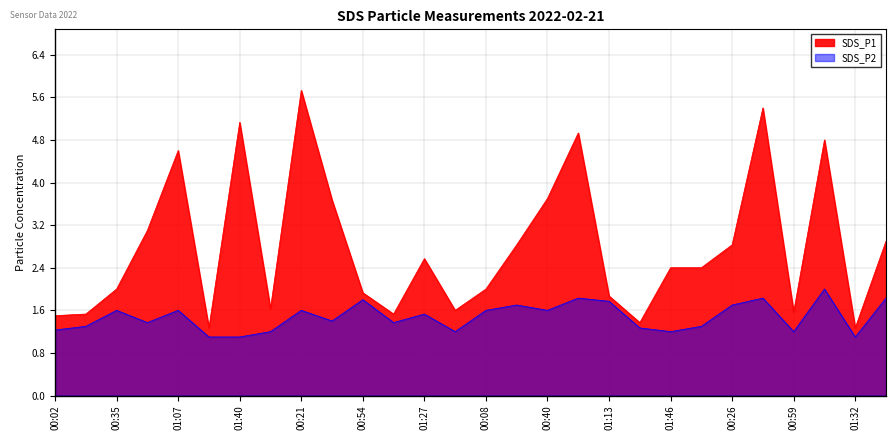

List the series in order of their peak value, highest first.

SDS_P1, SDS_P2